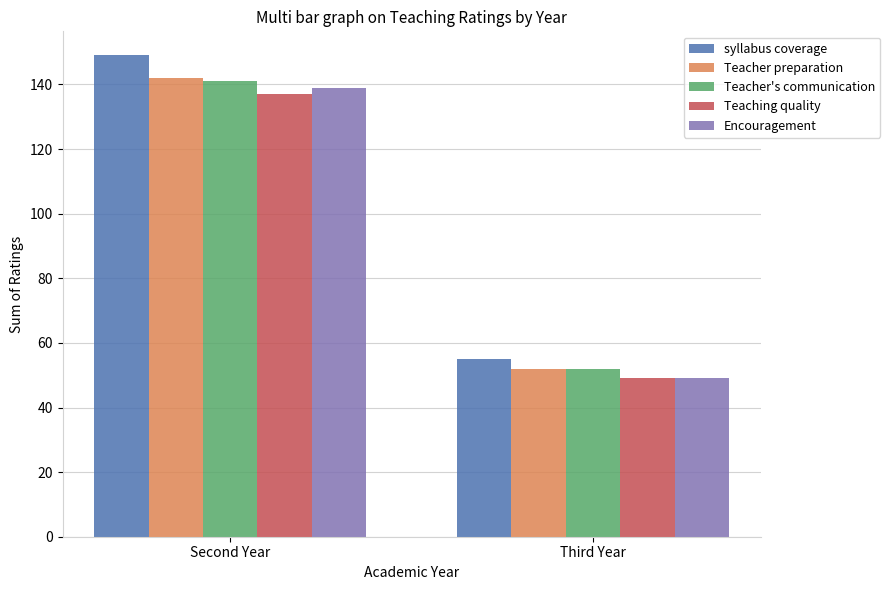

What is the spread (max minus min) of values at Third Year?

6